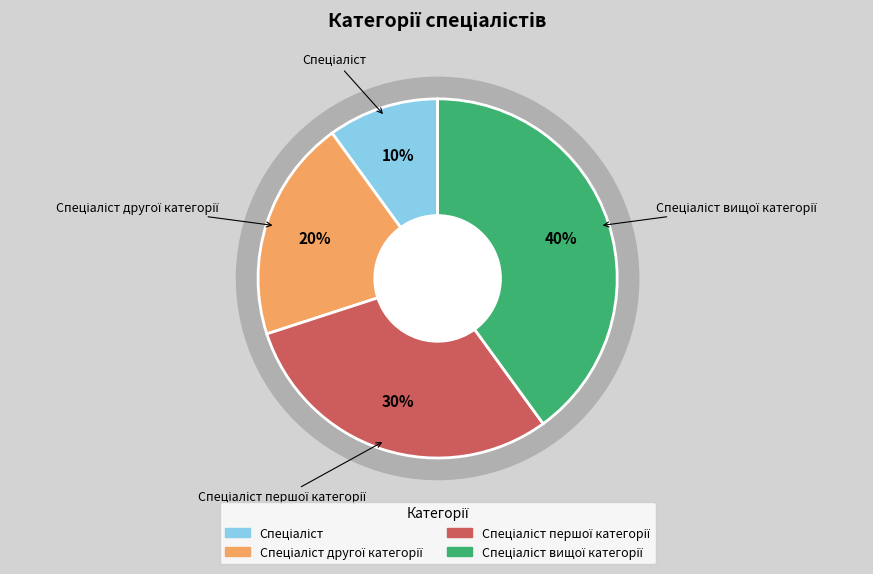

Which slice is the smallest?

Спеціаліст